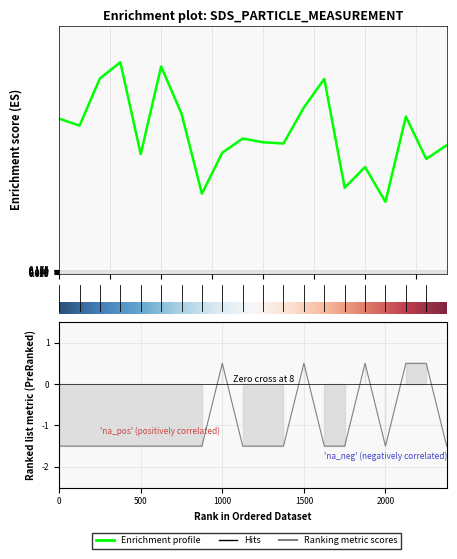

What is the value of the Signal point at the 6th from the left?

-1.5